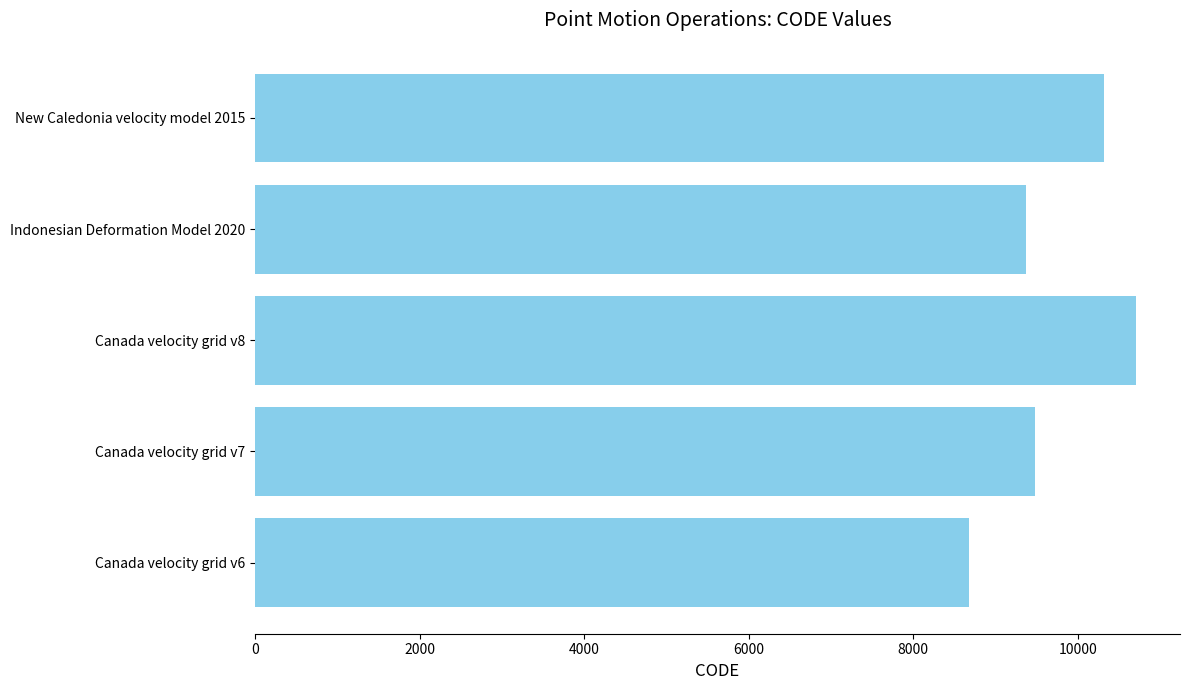

Which label corresponds to the smallest value in the chart?

Canada velocity grid v6